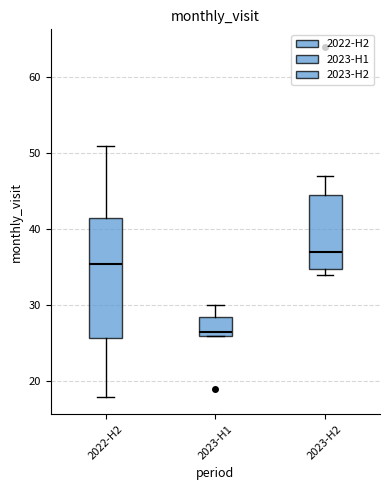

Reading left to right, transcribe this box plot: for each box, give where its median line is, the range the box spans, and where its two whiskers end, as read against the y-axis. The values are not printed on the chart, so give them approximately, as read against the axis.

2022-H2: median 36, box 26 to 42, whiskers 18 to 51
2023-H1: median 27, box 26 to 29, whiskers 26 to 30
2023-H2: median 37, box 35 to 45, whiskers 34 to 47